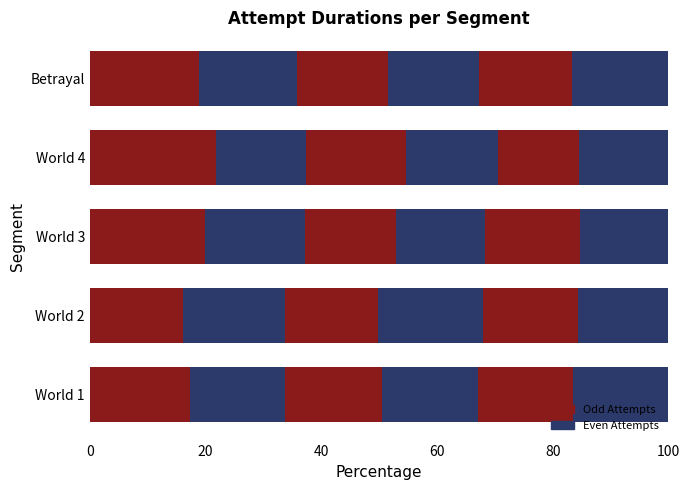

How many categories are shown in the chart?

5